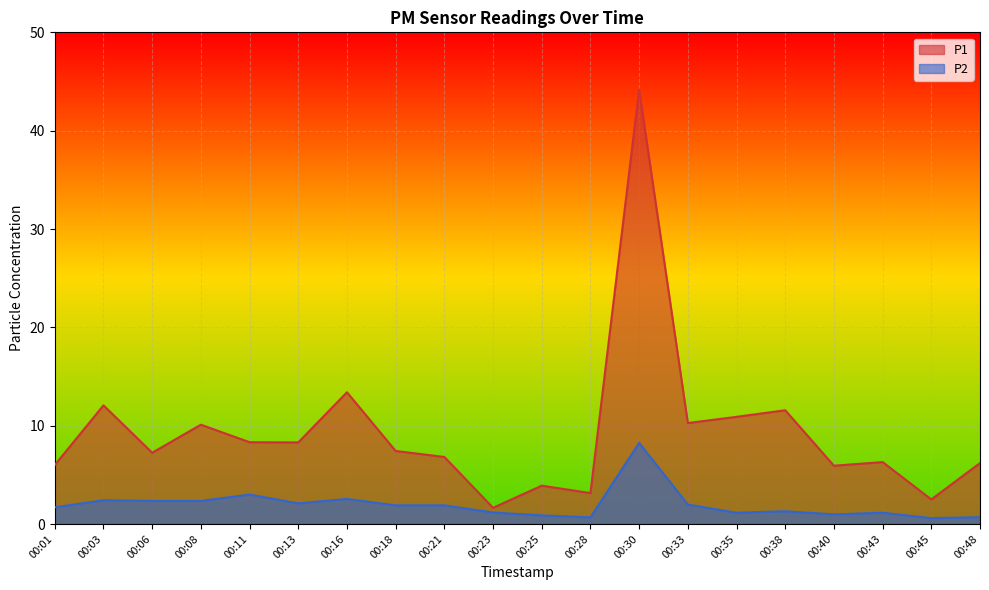

True or false: P2 and P1 intersect in this chart.

False